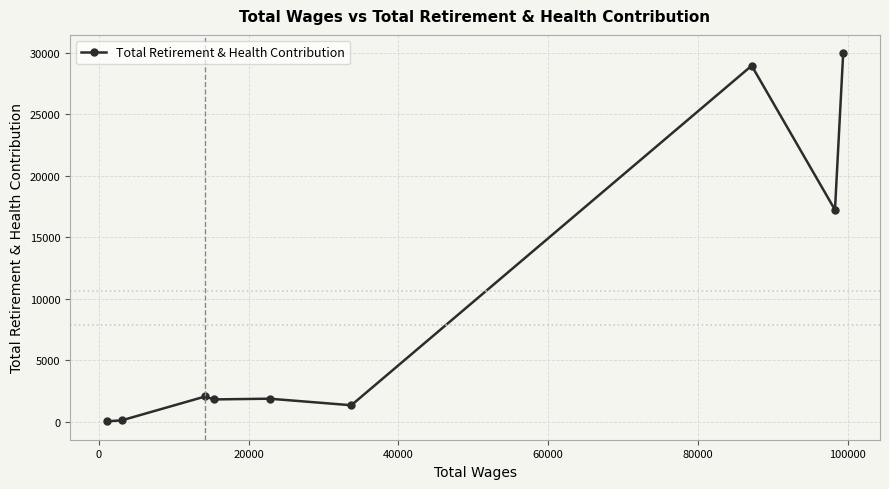

What is the greatest value displayed?

29944